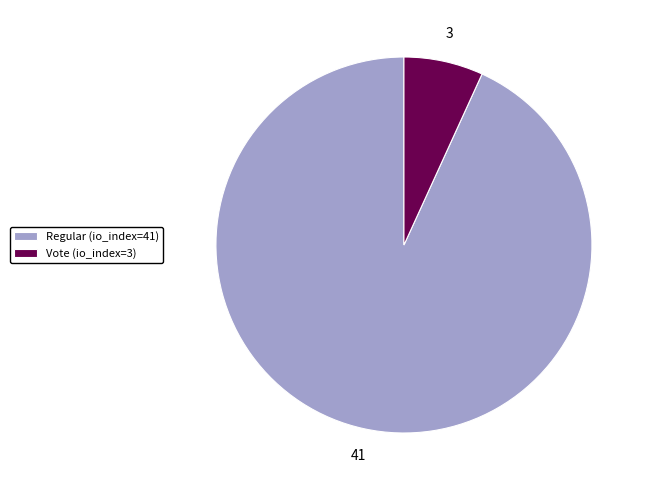

Between Regular (io_index=41) and Vote (io_index=3), which is larger?

Regular (io_index=41)